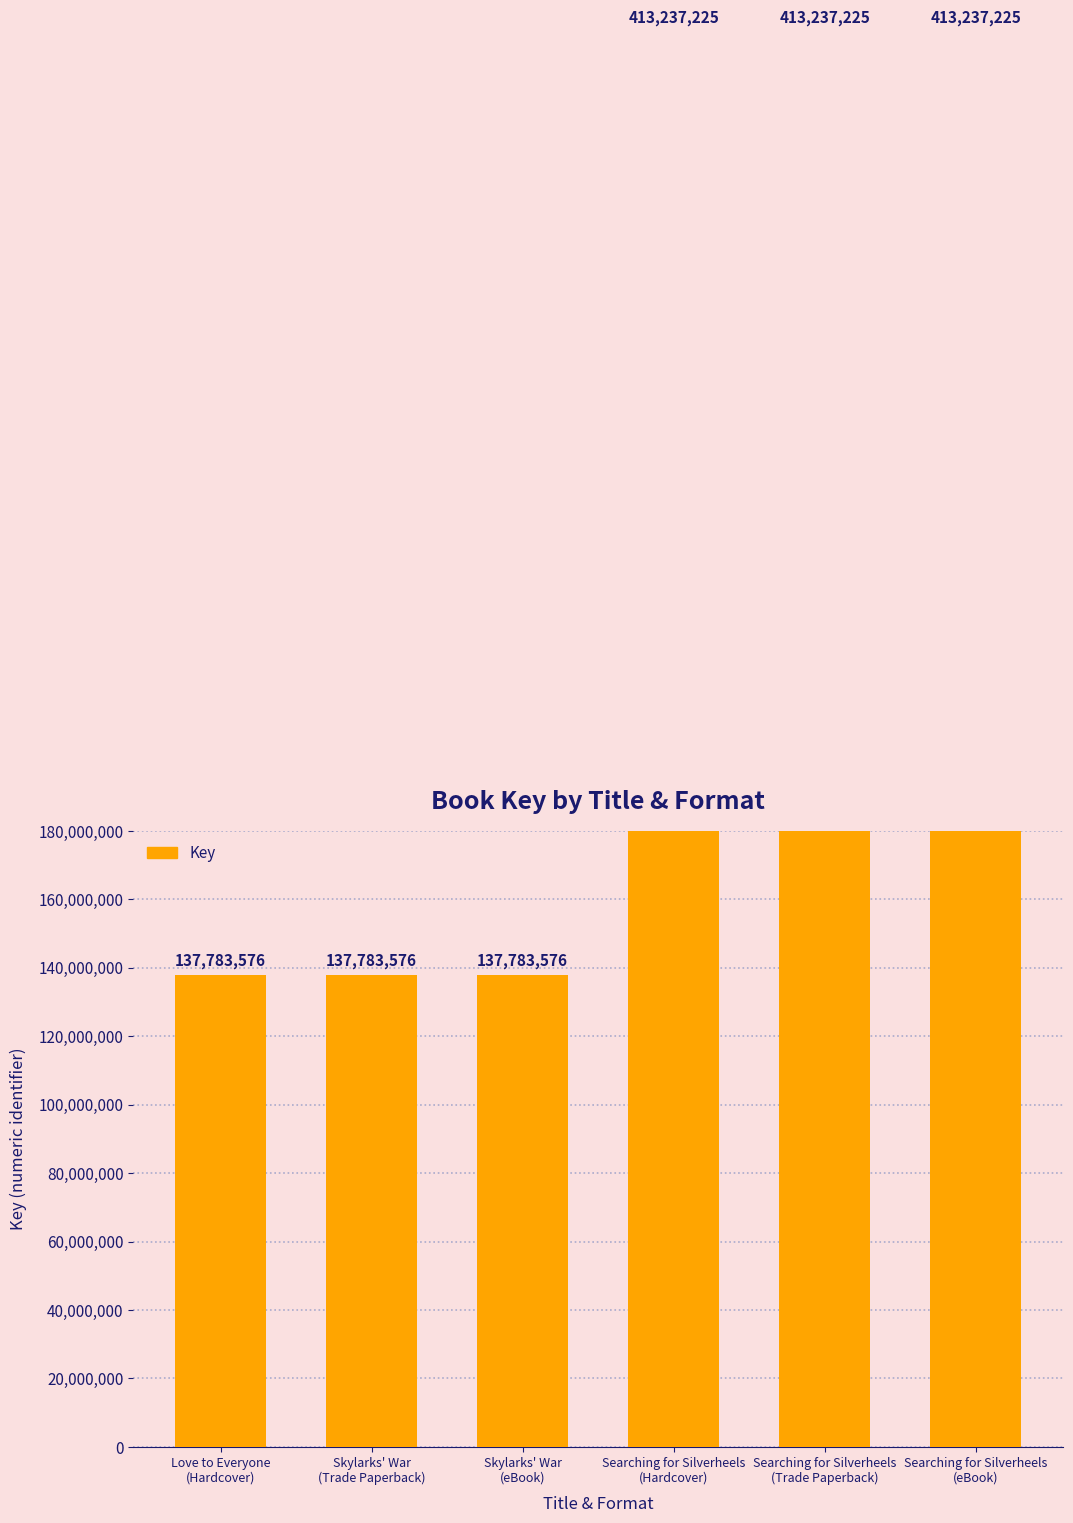

Between Skylarks' War
(Trade Paperback) and Searching for Silverheels
(Trade Paperback), which is larger?

Searching for Silverheels
(Trade Paperback)